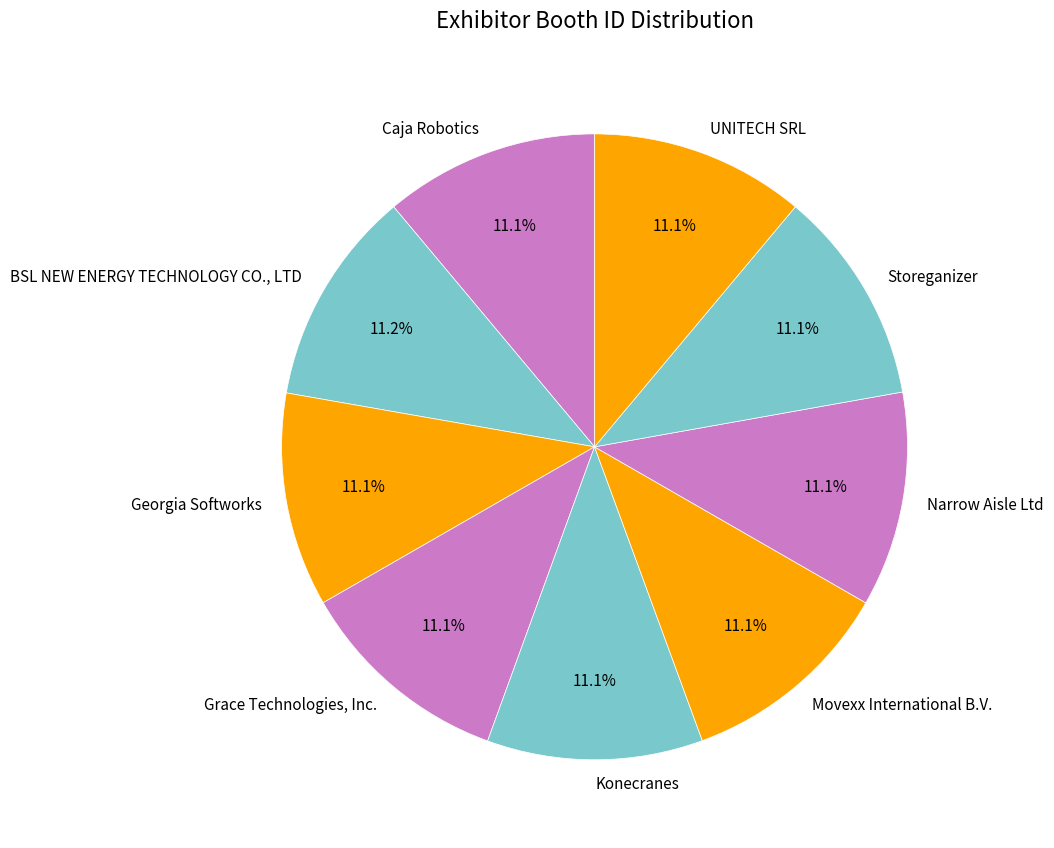

Is it true that UNITECH SRL is 2% of the pie?

False